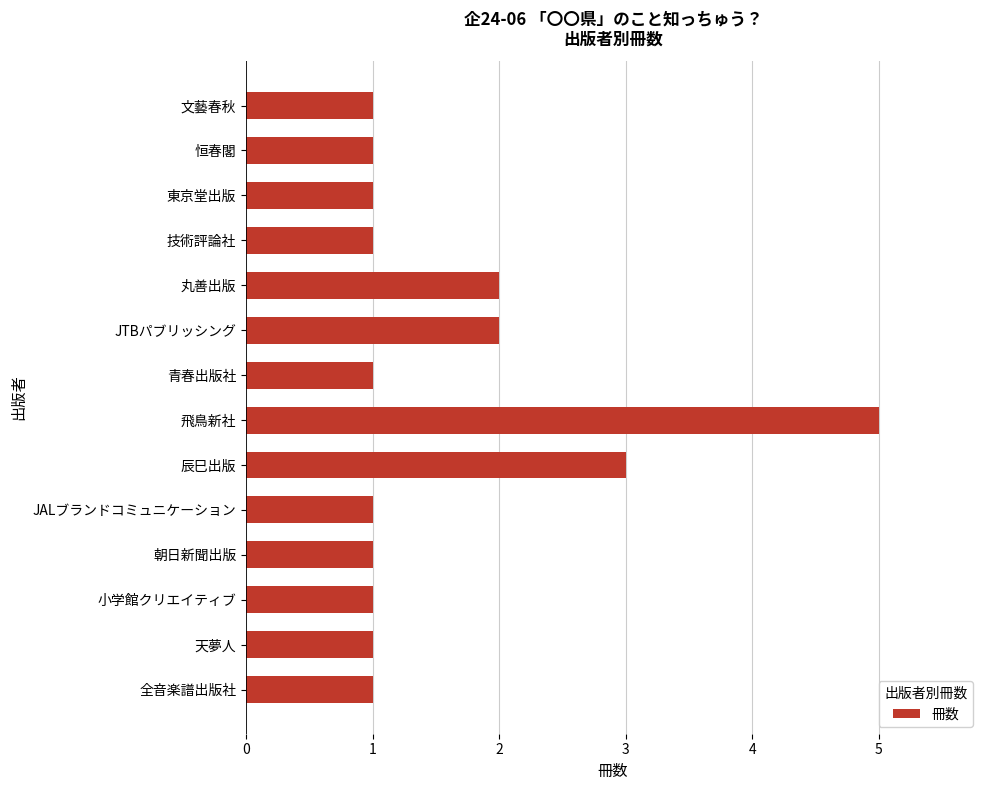

Reading top to bottom, what are all the values shown in this chart?

文藝春秋=1	恒春閣=1	東京堂出版=1	技術評論社=1	丸善出版=2	JTBパブリッシング=2	青春出版社=1	飛鳥新社=5	辰巳出版=3	JALブランドコミュニケーション=1	朝日新聞出版=1	小学館クリエイティブ=1	天夢人=1	全音楽譜出版社=1